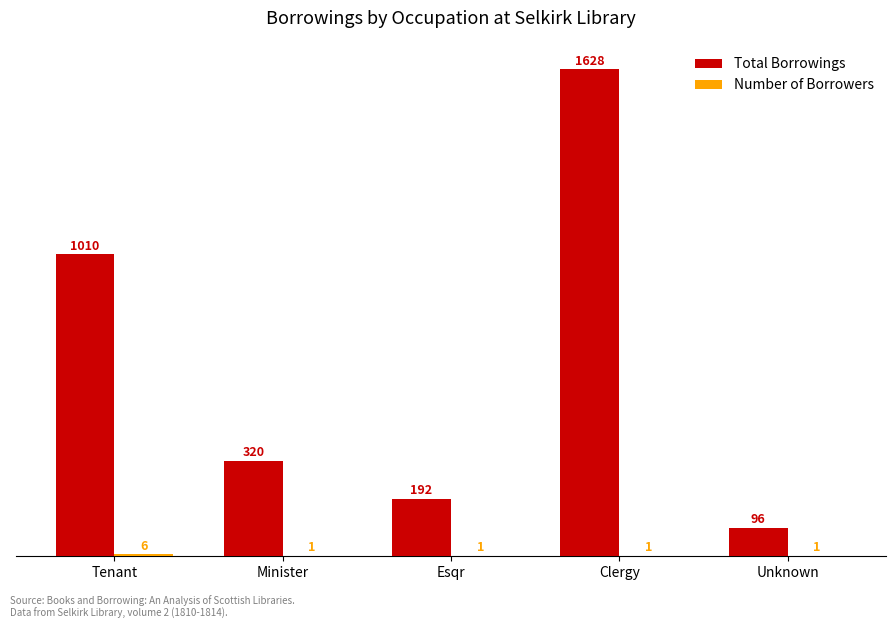

Which series has the widest spread of values?

Total Borrowings